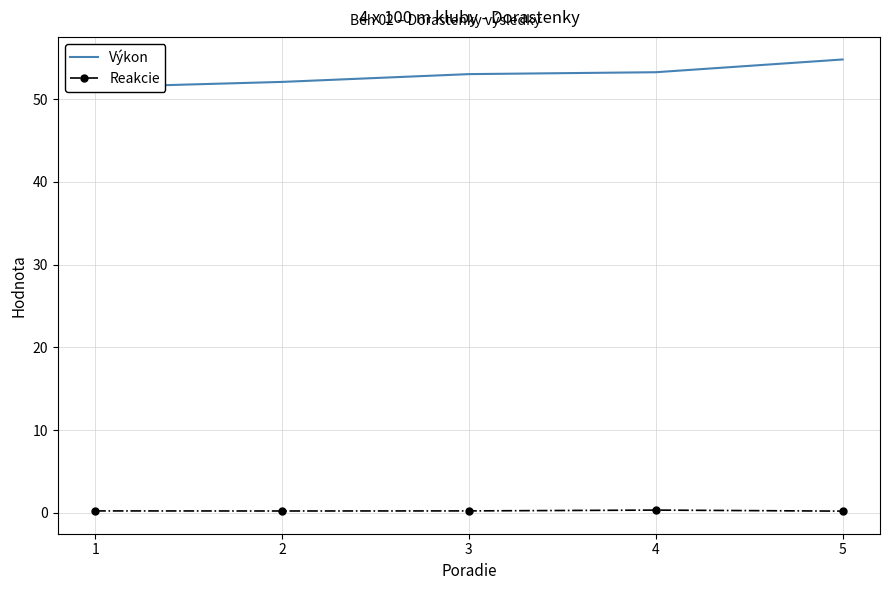

What is the value of the Výkon point at the 3rd from the left?

53.0